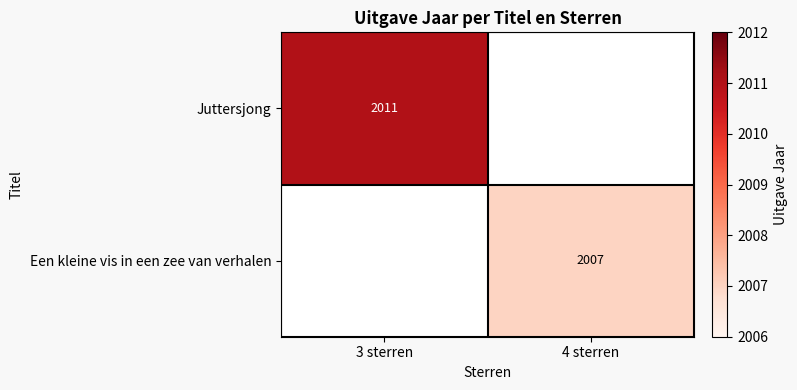

True or false: Juttersjong has a value of 3138 at 3 sterren.

False